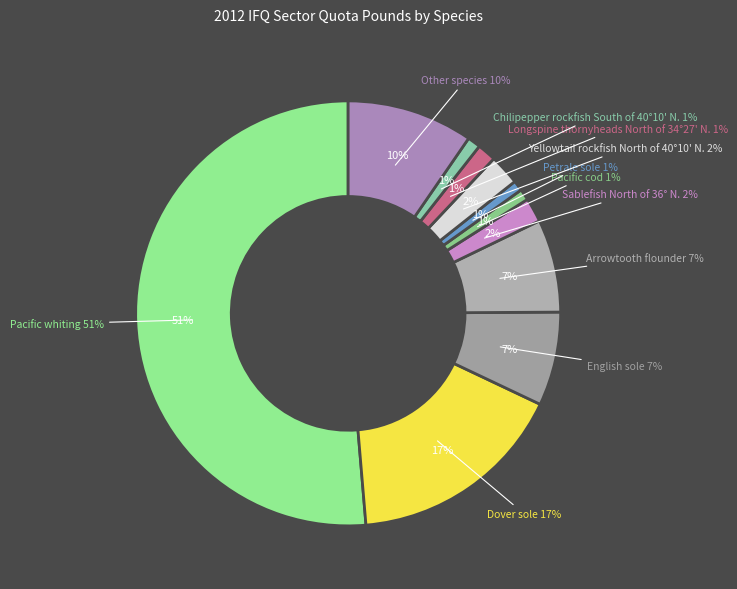

Is the sum of Other species and Sablefish North of 36° N. greater than half?

No